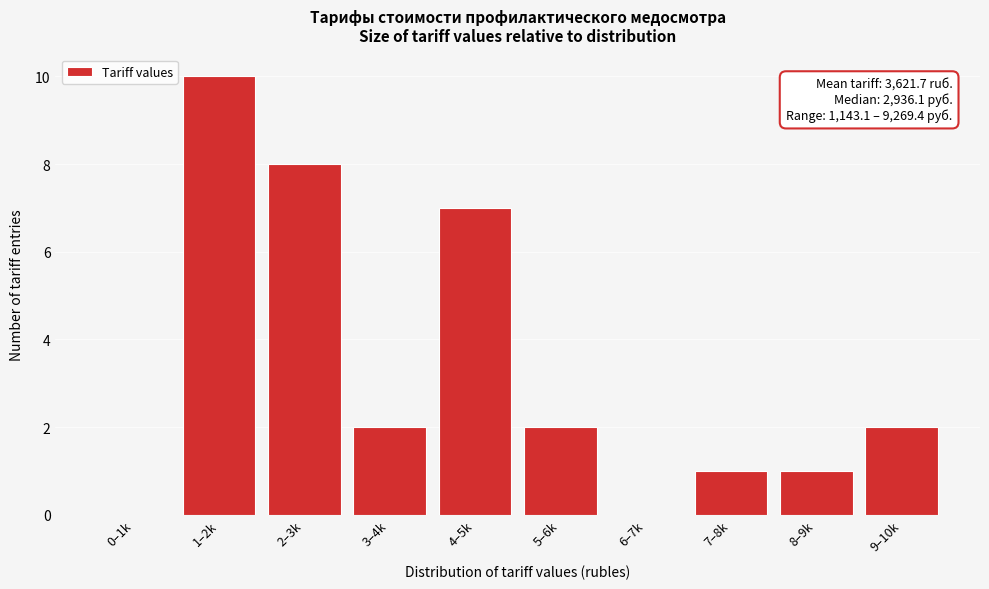

Reading left to right, what are all the values shown in this chart?

0–1k=0	1–2k=10	2–3k=8	3–4k=2	4–5k=7	5–6k=2	6–7k=0	7–8k=1	8–9k=1	9–10k=2